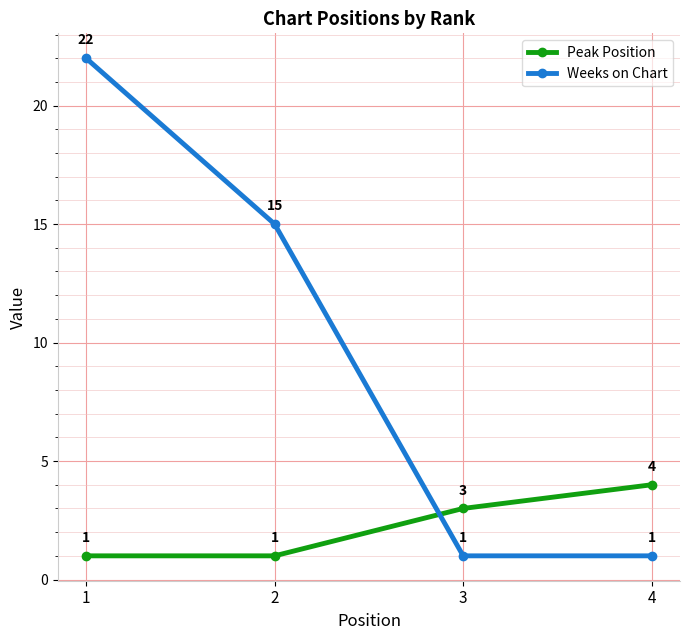

Which series has the largest total across all categories?

Weeks on Chart